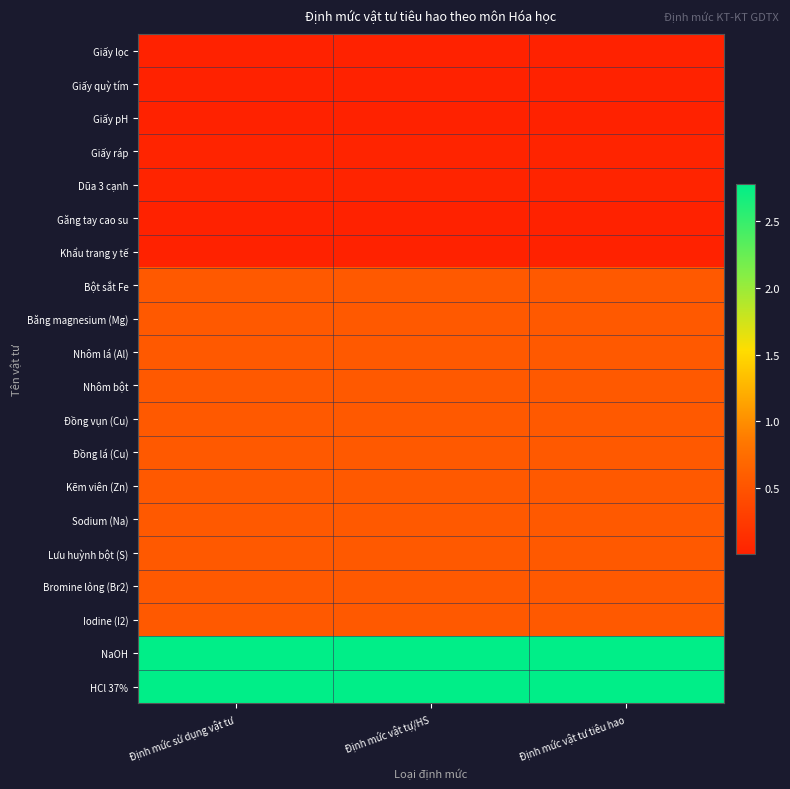

Which has a higher value, Định mức sử dụng vật tư or Định mức vật tự/HS?

Định mức sử dụng vật tư